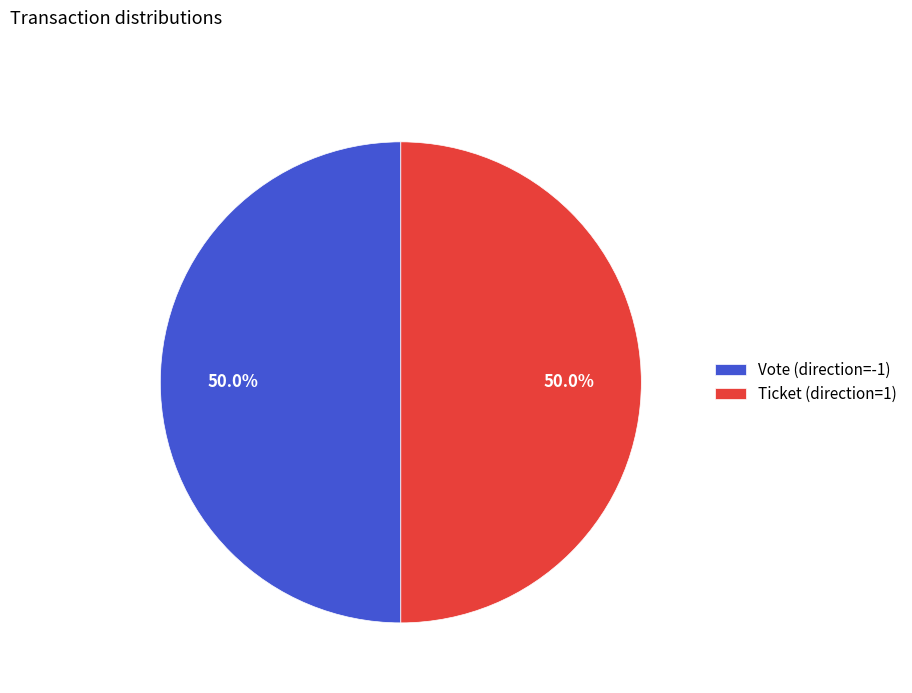

How much of the chart is everything except Vote (direction=-1)?

50.0%